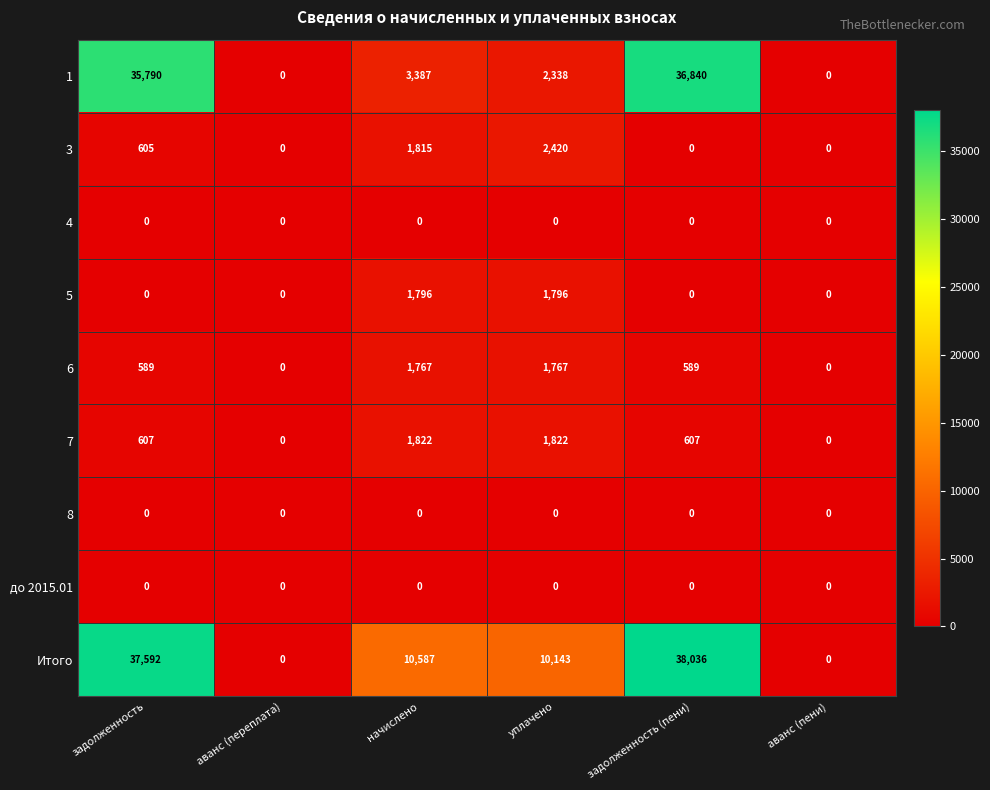

True or false: 1 has a value of 3387 at начислено.

True